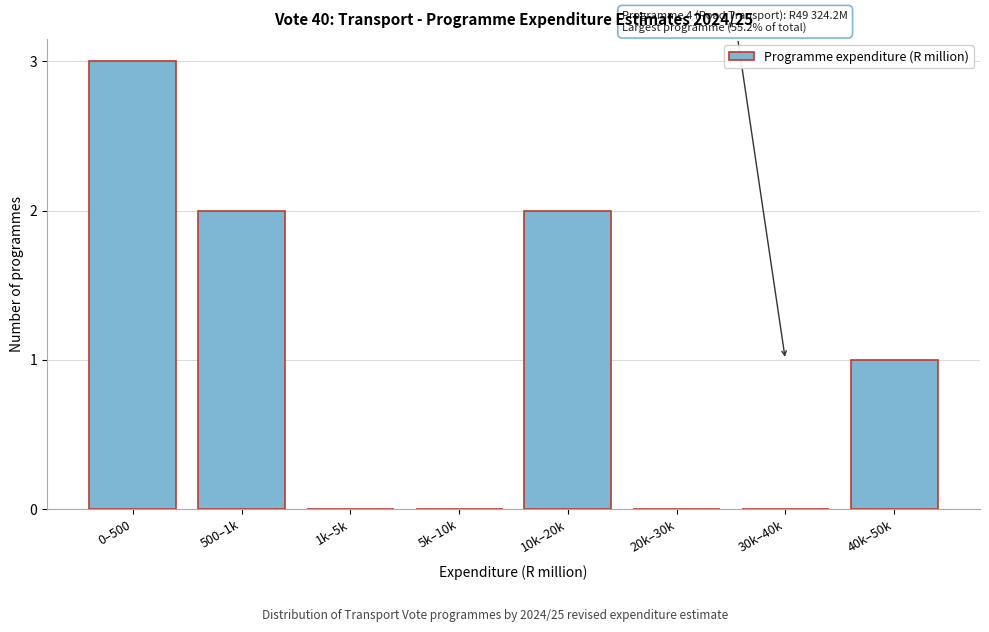

Reading left to right, extract all data points from this chart.

0–500=3	500–1k=2	1k–5k=0	5k–10k=0	10k–20k=2	20k–30k=0	30k–40k=0	40k–50k=1